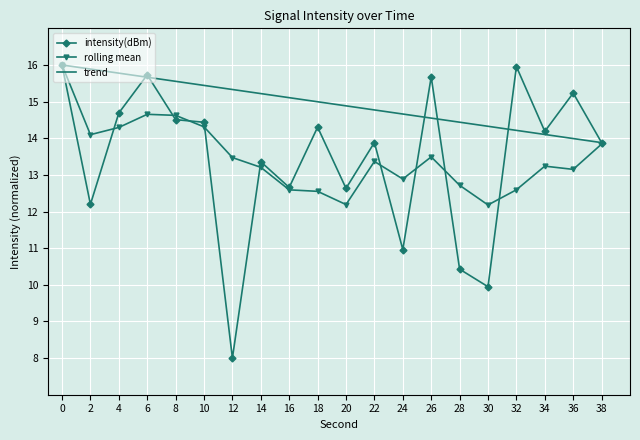

What is the minimum value for rolling mean?

12.2